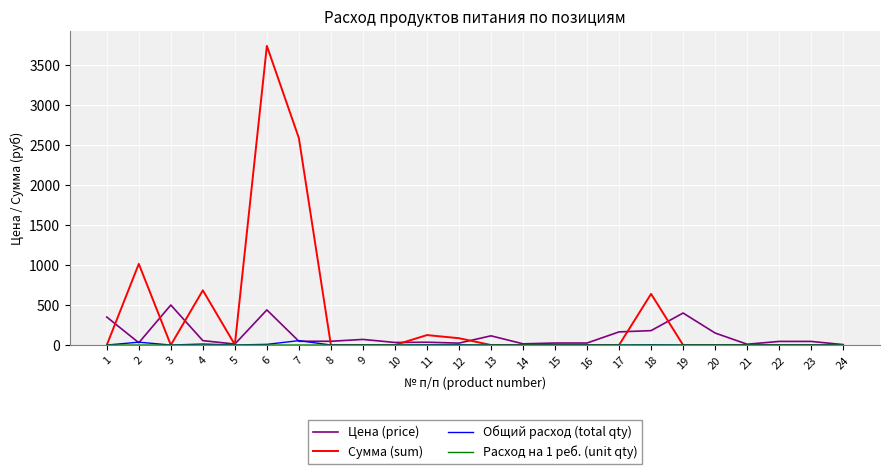

Where does the Цена (price) series first go above 47?

1